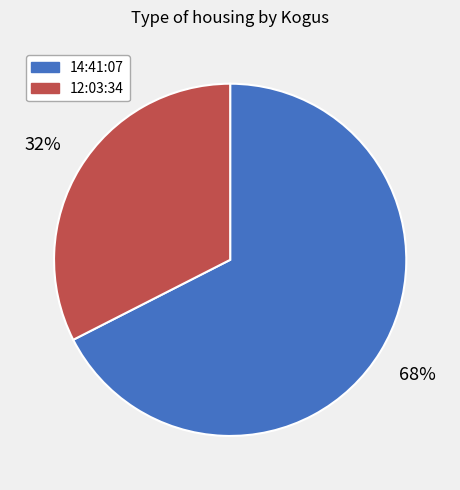

To the nearest percent, what is the combined percentage of 12:03:34 and 14:41:07?

100%